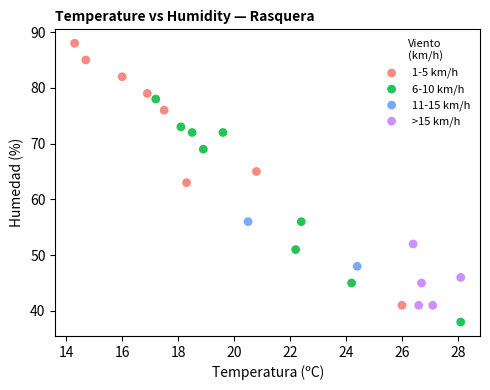

What are all the series names shown in the legend?

1-5 km/h, 6-10 km/h, 11-15 km/h, >15 km/h